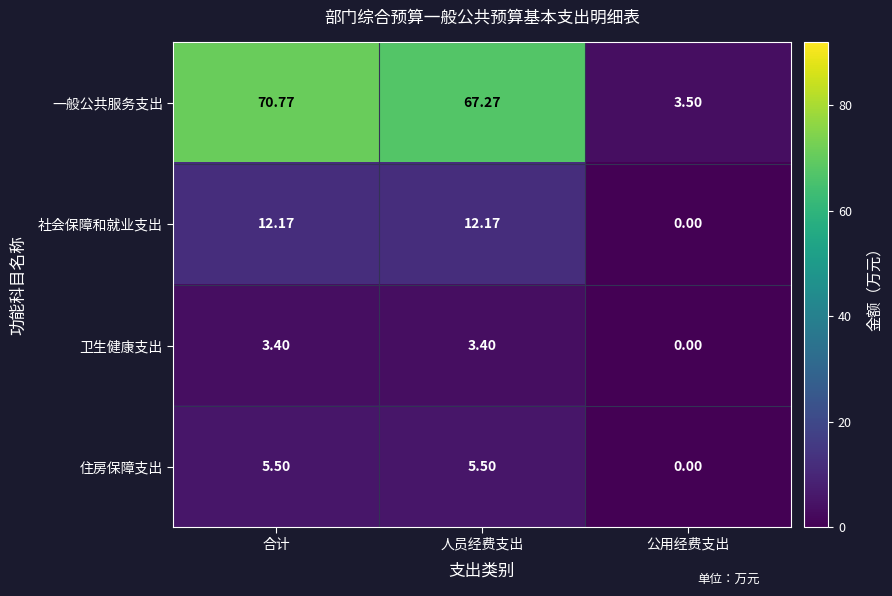

At which category is the sum across all series the highest?

合计